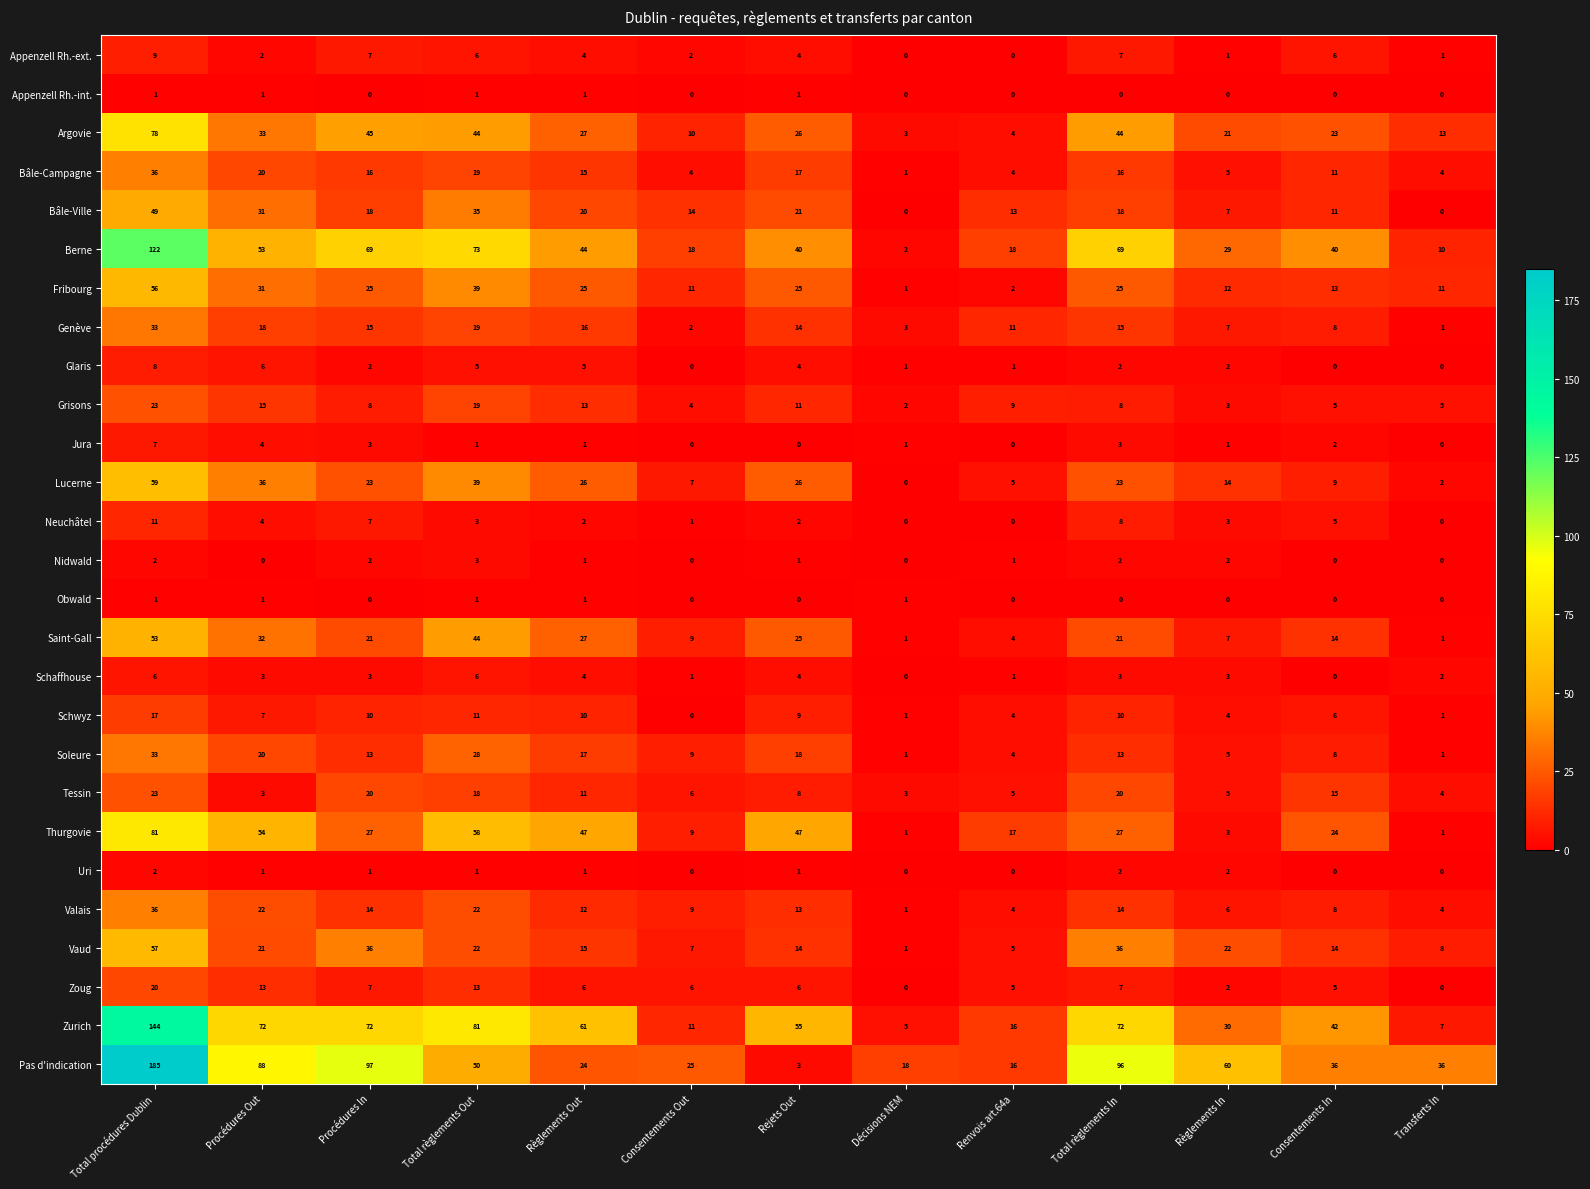

What is the difference between the highest and lowest values at Consentements Out?

25